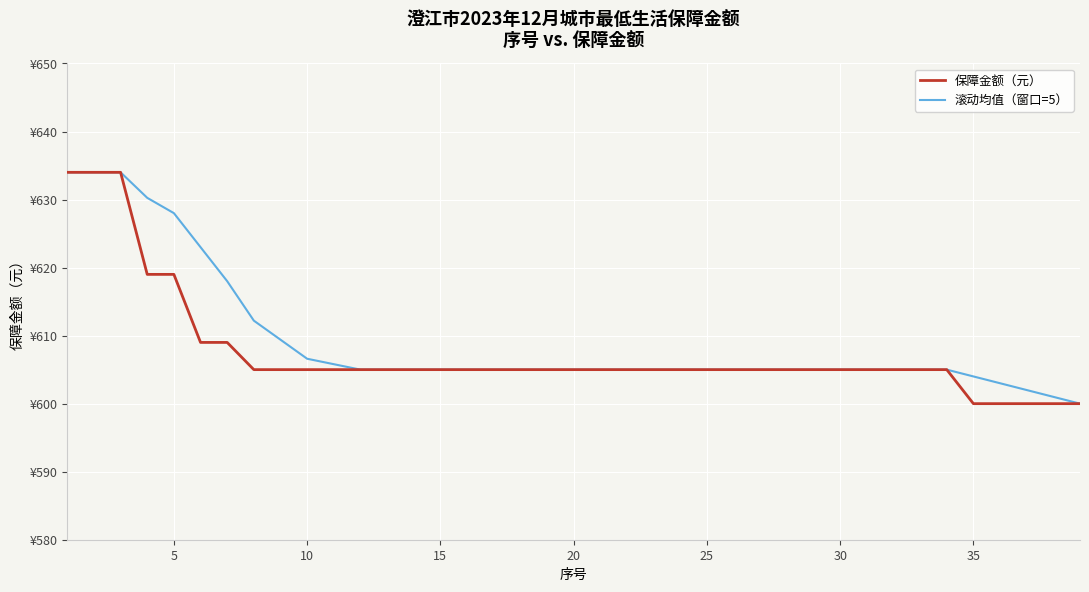

Does the chart display data point markers on the line(s)?

No